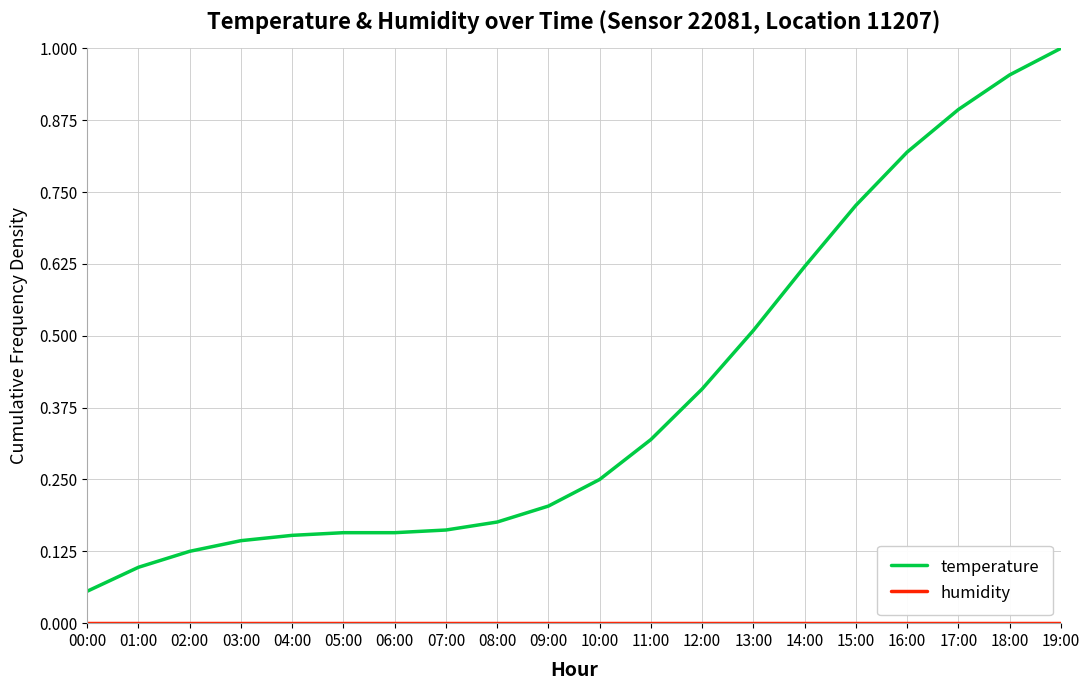

Which series has the largest total across all categories?

temperature